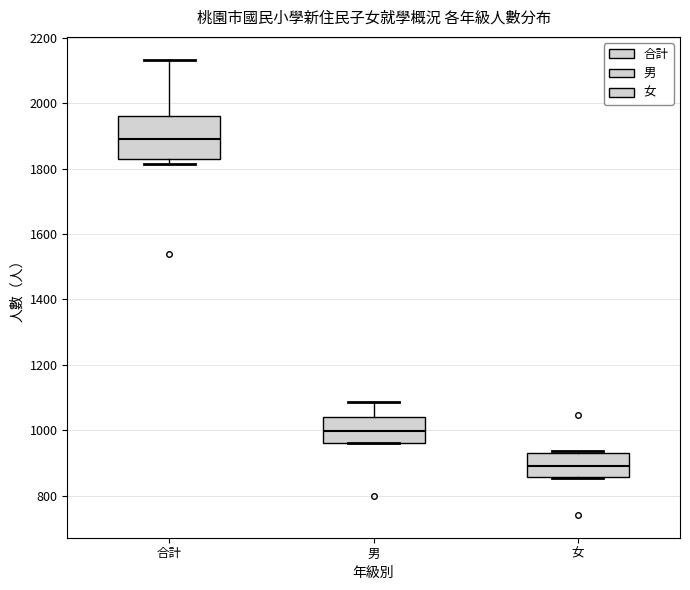

Where does the median line of the box for 女 sit on the y-axis? The values are not printed on the chart, so give them approximately, as read against the axis.

900